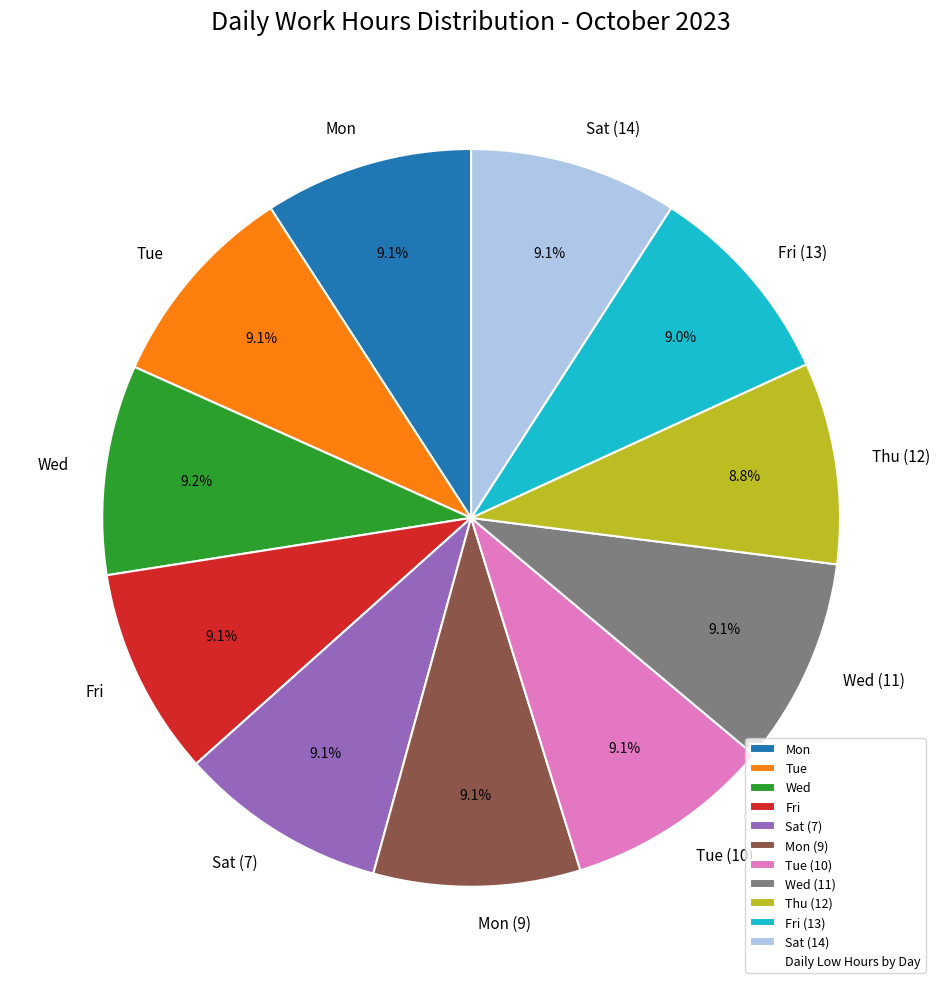

Does any single category account for the majority?

No